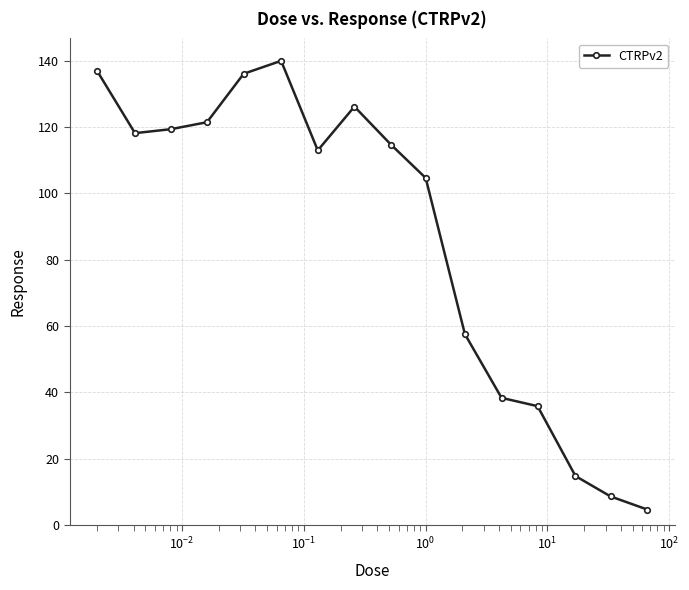

Reading left to right, transcribe all the data shown in this chart.

136.9	118.1	119.3	121.4	136.0	139.9	112.9	126.1	114.6	104.6	57.5	38.3	35.8	14.7	8.6	4.6